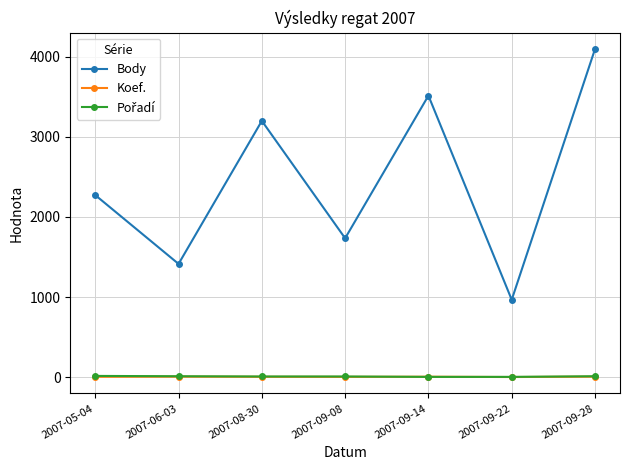

What is the spread (max minus min) of values at 2007-06-03?

1408